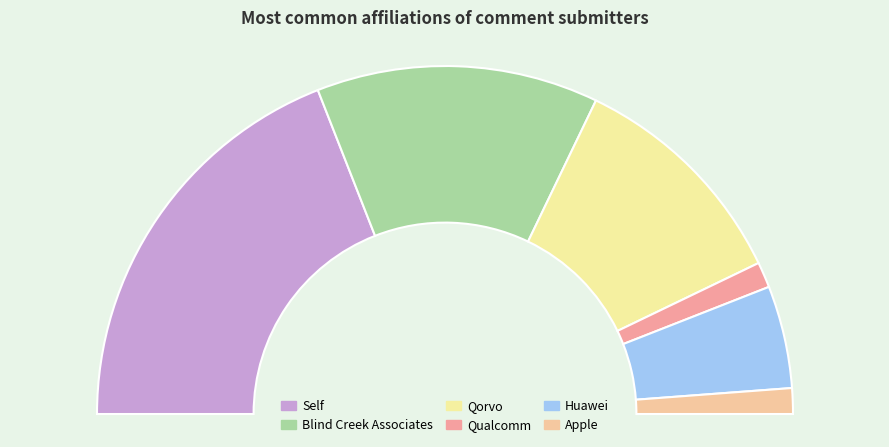

To the nearest percent, what is the difference between the largest and smallest slice percentages?

36%